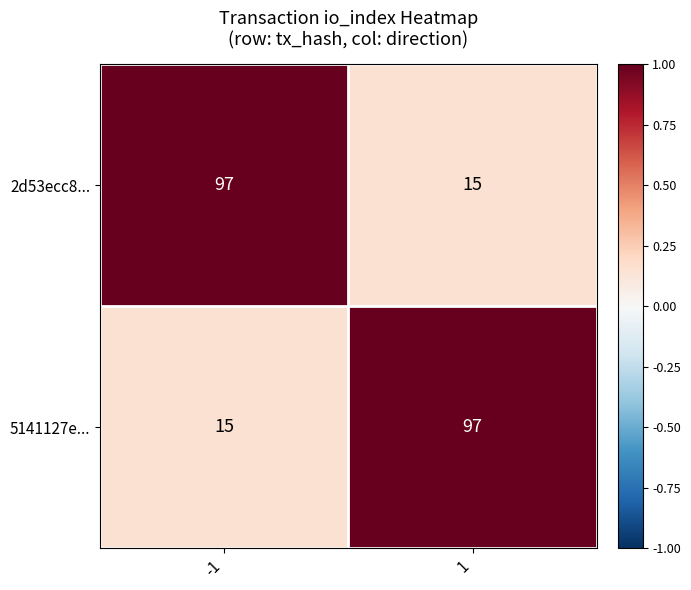

How many categories are shown in the chart?

2